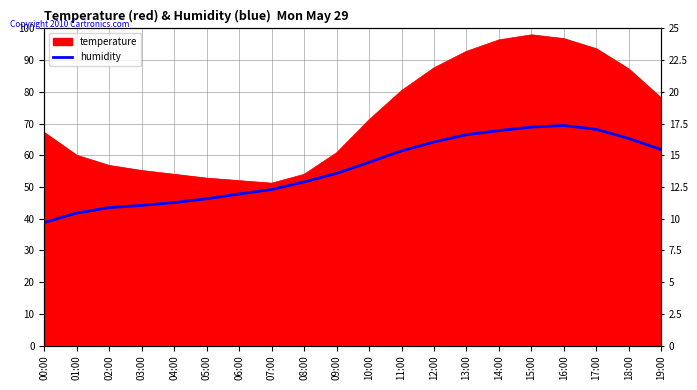

What is the label of the 20th point from the right?

00:00